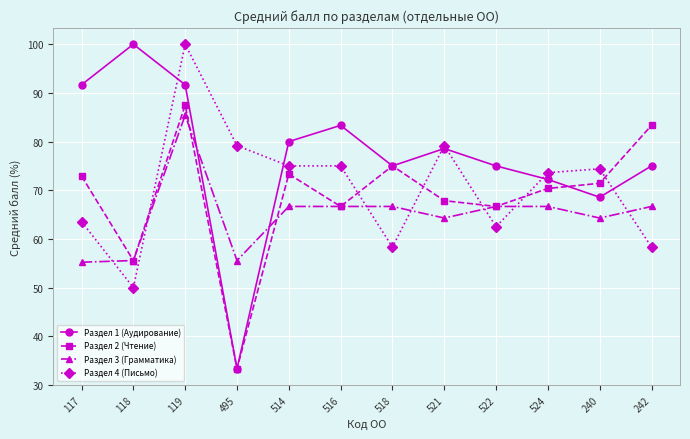

At which label does Раздел 4 (Письмо) first exceed 74?

119